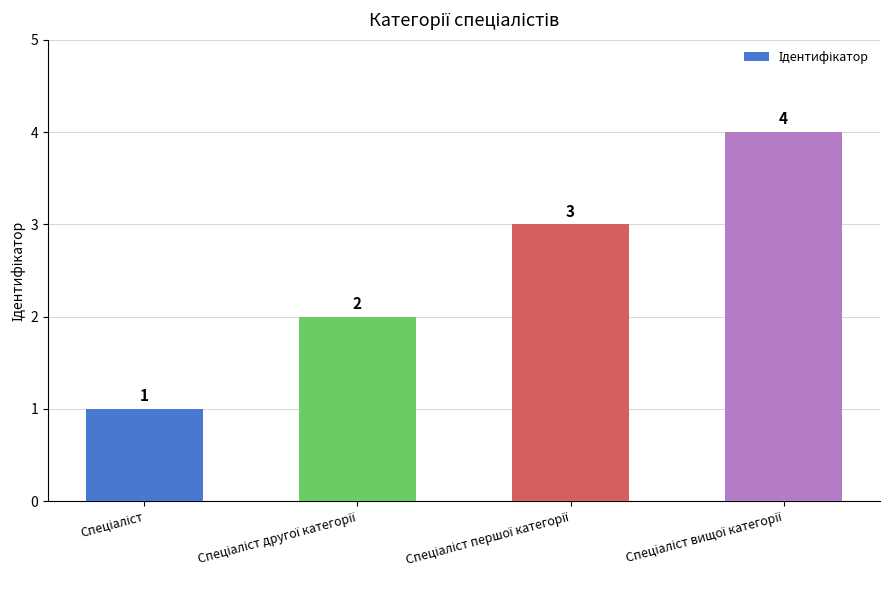

What is the greatest value displayed?

4